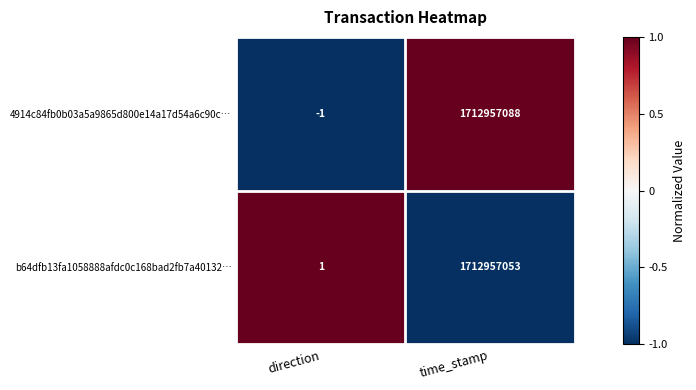

Rank the series by their maximum value, from highest to lowest.

4914c84fb0b03a5a9865d800e14a17d54a6c90c…, b64dfb13fa1058888afdc0c168bad2fb7a40132…